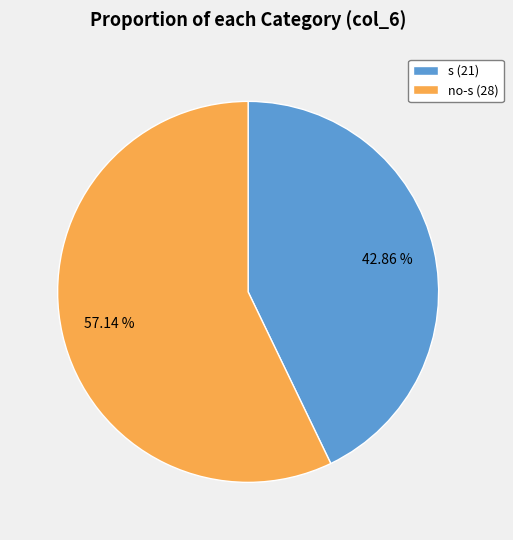

Rank the categories by value from lowest to highest.

s, no-s